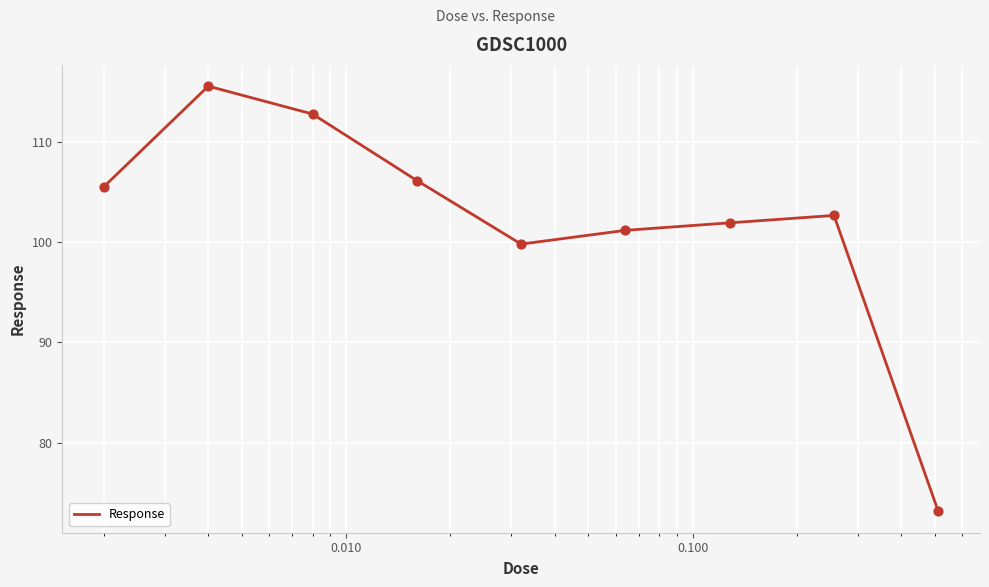

What is the smallest value displayed?

73.1